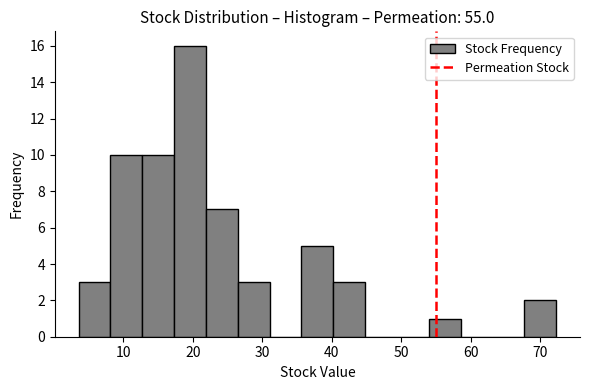

Reading left to right, list every bar in this chart as the range it spans on the x-axis followed by its height. Neither the bar edges nor the heights are printed on the chart, so give them approximately, as read against the axes.

4 to 8: 3
8 to 13: 10
13 to 17: 10
17 to 22: 16
22 to 26: 7
26 to 31: 3
31 to 36: 0
36 to 40: 5
40 to 45: 3
45 to 49: 0
49 to 54: 0
54 to 59: 1
59 to 63: 0
63 to 68: 0
68 to 72: 2